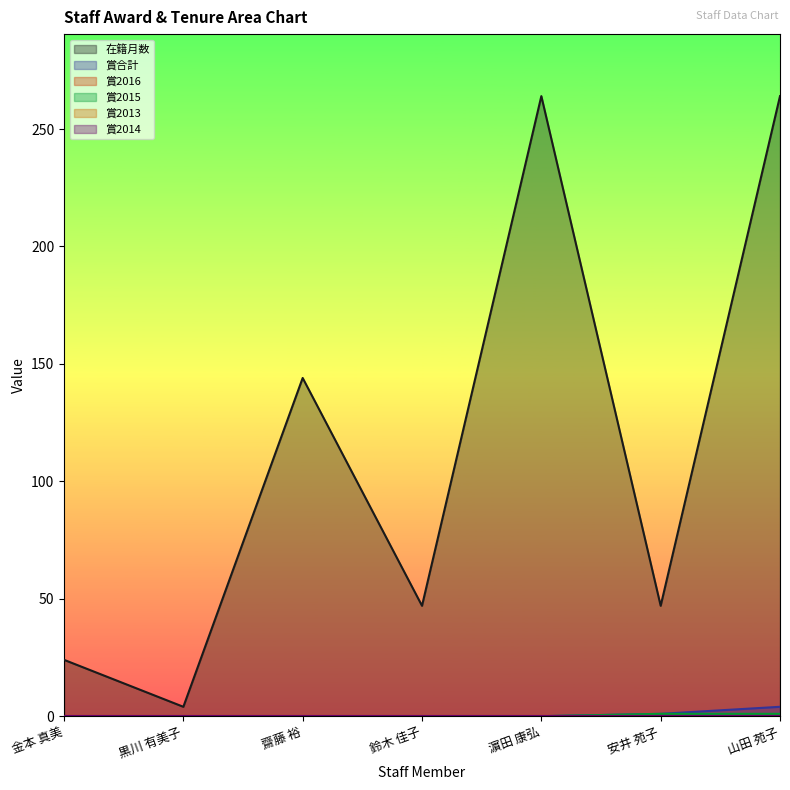

How many positive values does the 賞合計 series have?

2